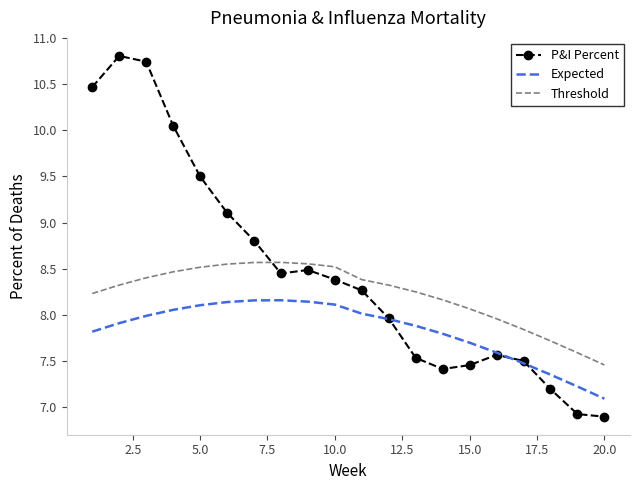

True or false: Threshold and Expected intersect in this chart.

False